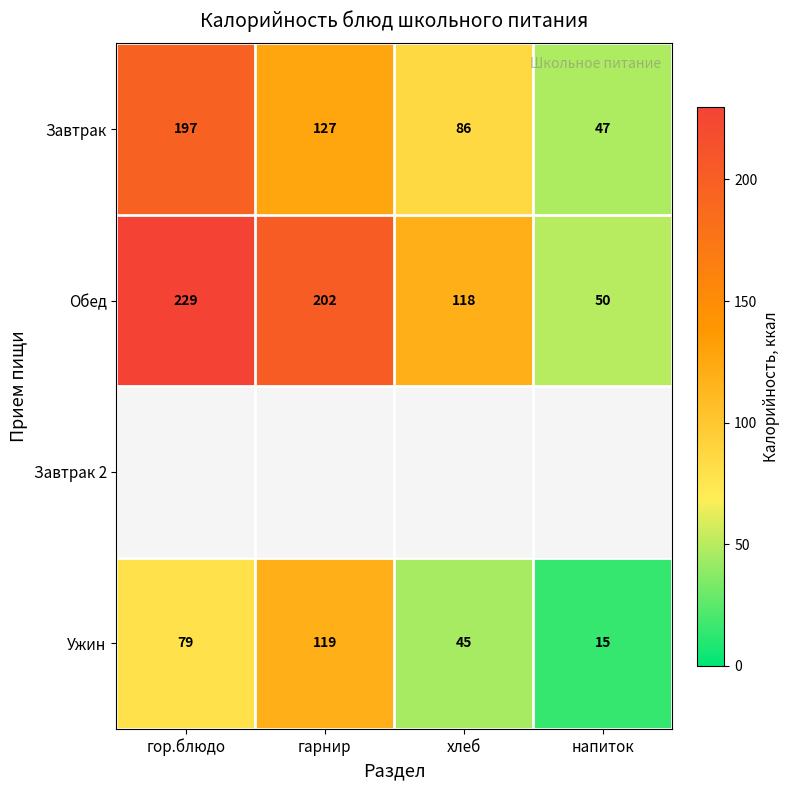

What is the smallest value displayed?

15.0